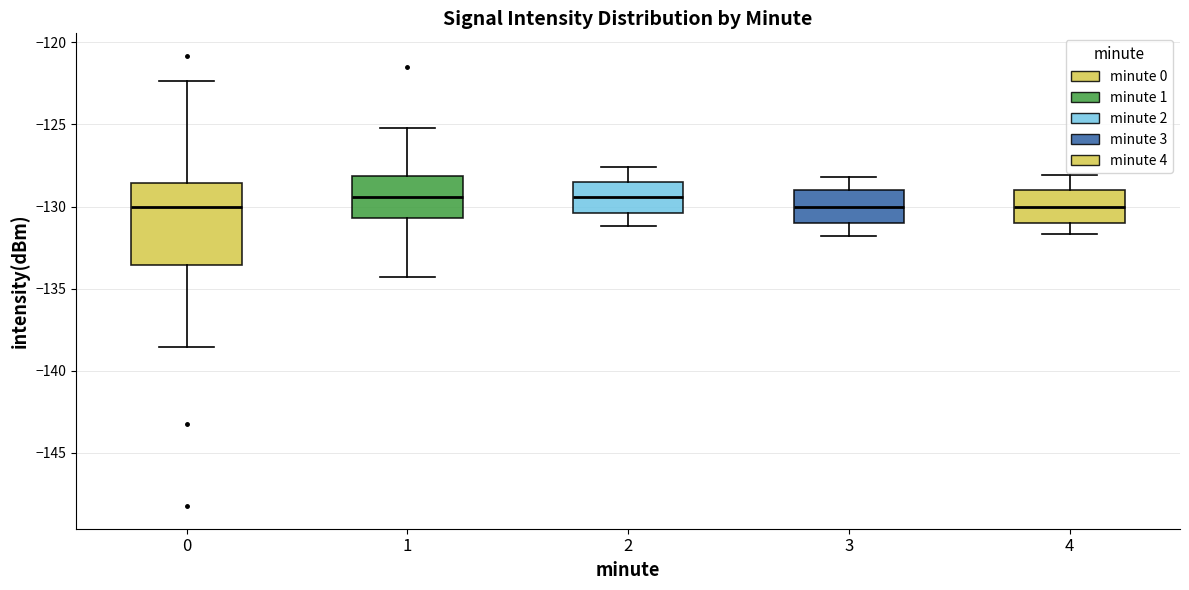

Reading left to right, transcribe this box plot: for each box, give where its median line is, the range the box spans, and where its two whiskers end, as read against the y-axis. The values are not printed on the chart, so give them approximately, as read against the axis.

0: median -130.0, box -133.5 to -128.5, whiskers -138.5 to -122.5
1: median -129.5, box -130.5 to -128.0, whiskers -134.5 to -125.0
2: median -129.5, box -130.5 to -128.5, whiskers -131.0 to -127.5
3: median -130.0, box -131.0 to -129.0, whiskers -132.0 to -128.0
4: median -130.0, box -131.0 to -129.0, whiskers -131.5 to -128.0